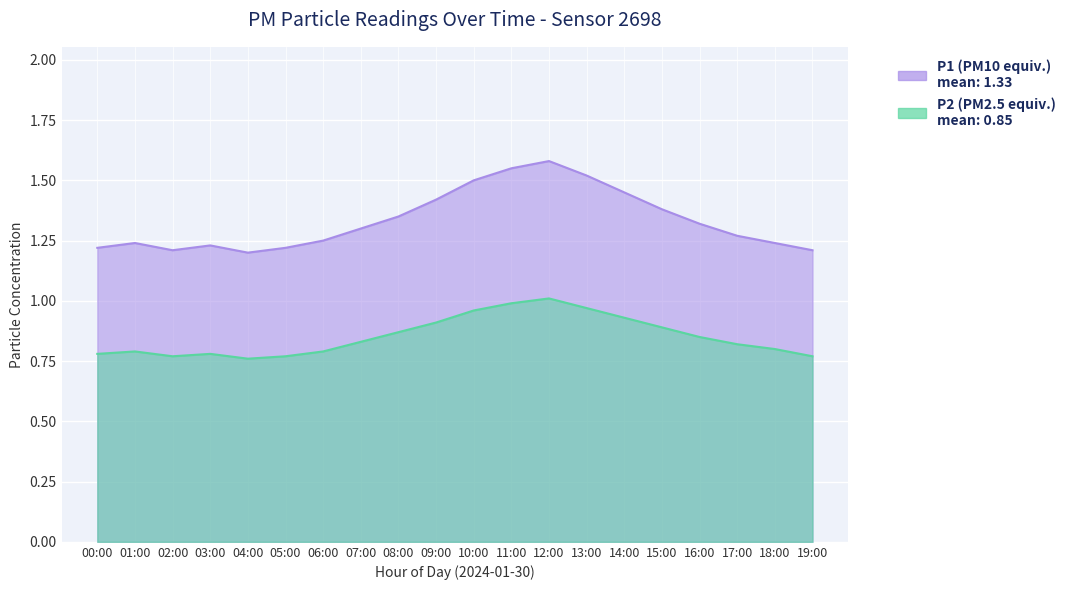

True or false: P1 and P2 cross at least once.

False